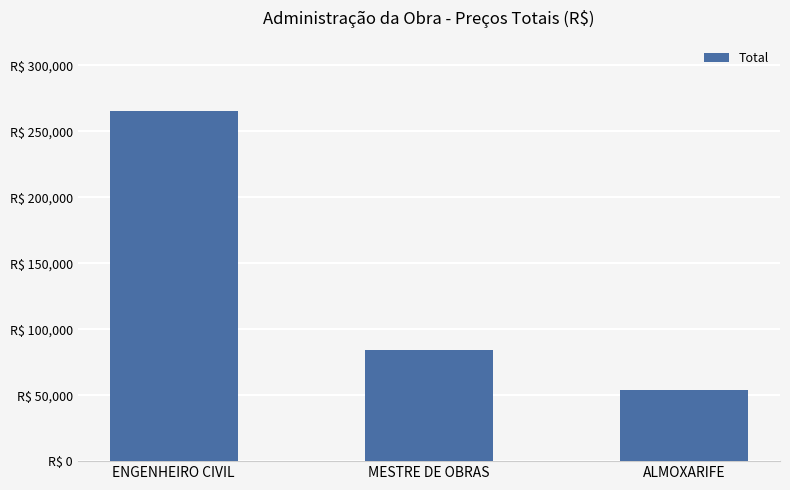

What is the approximate value at ALMOXARIFE?

54037.7